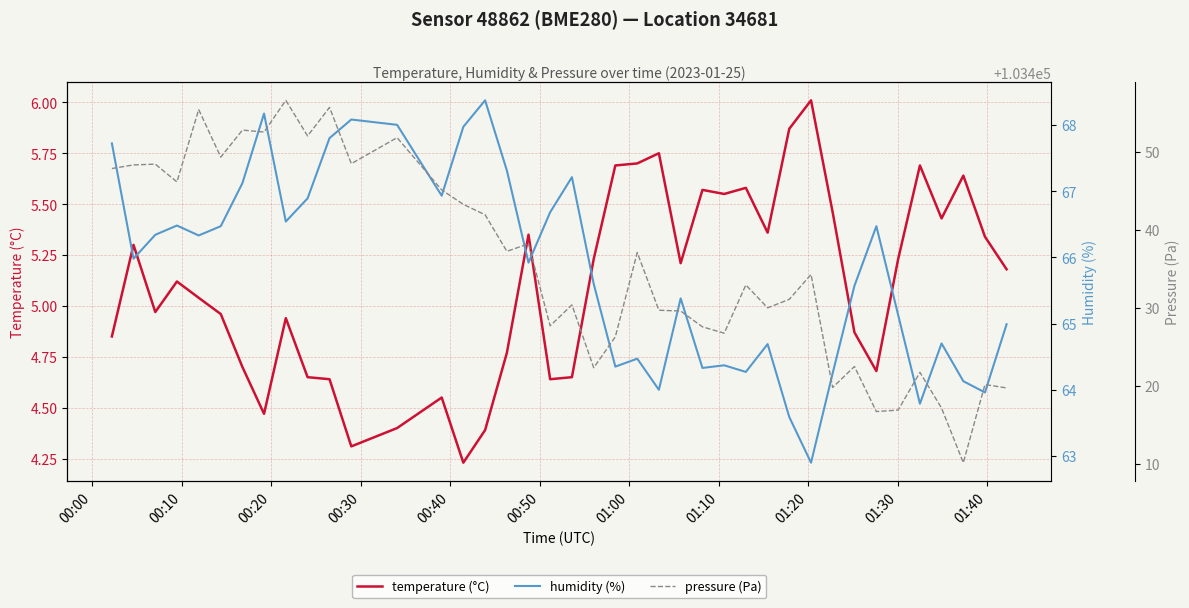

What is the highest value of the temperature (°C) series?

6.0